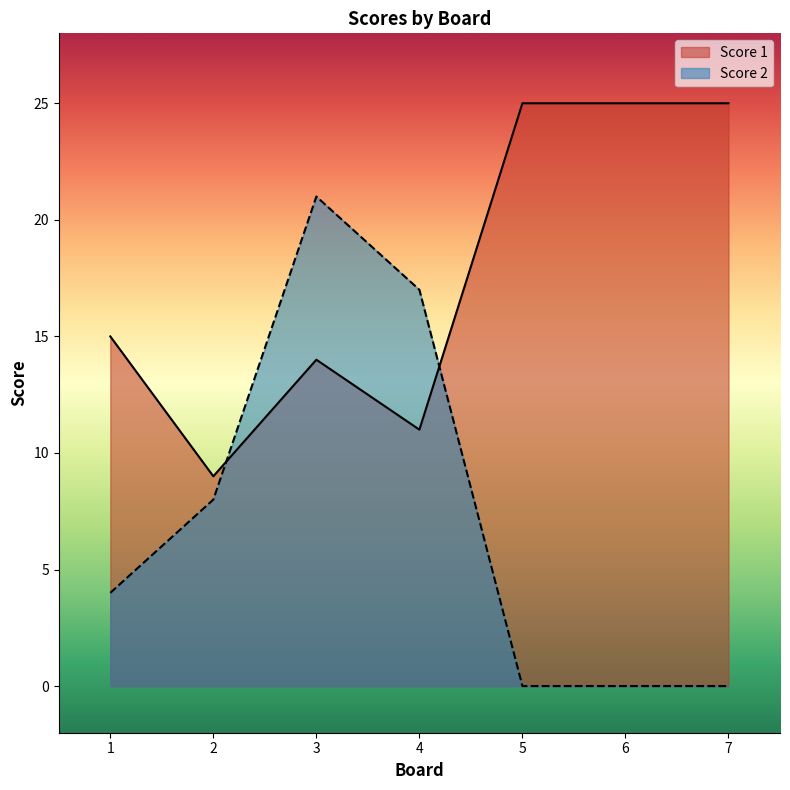

What is the value of the Score 2 point at the 1st from the left?

4